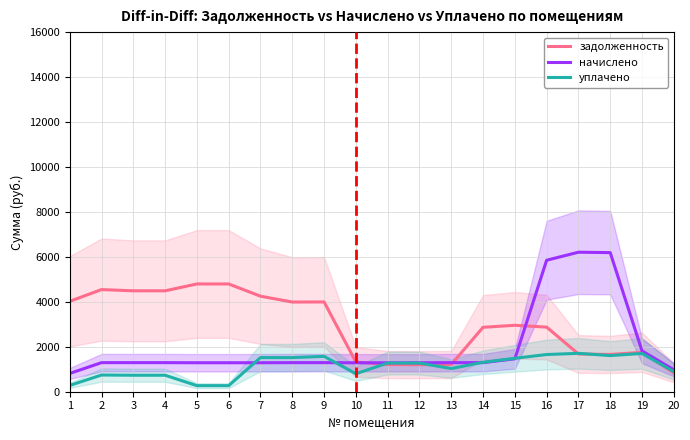

Between 7 and 12, which is larger?

7